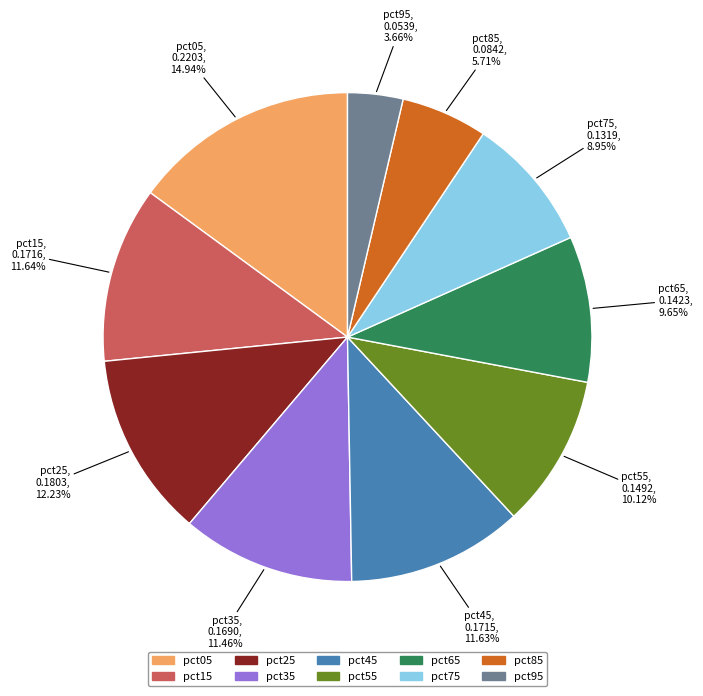

What is the smallest slice in the pie chart?

pct95